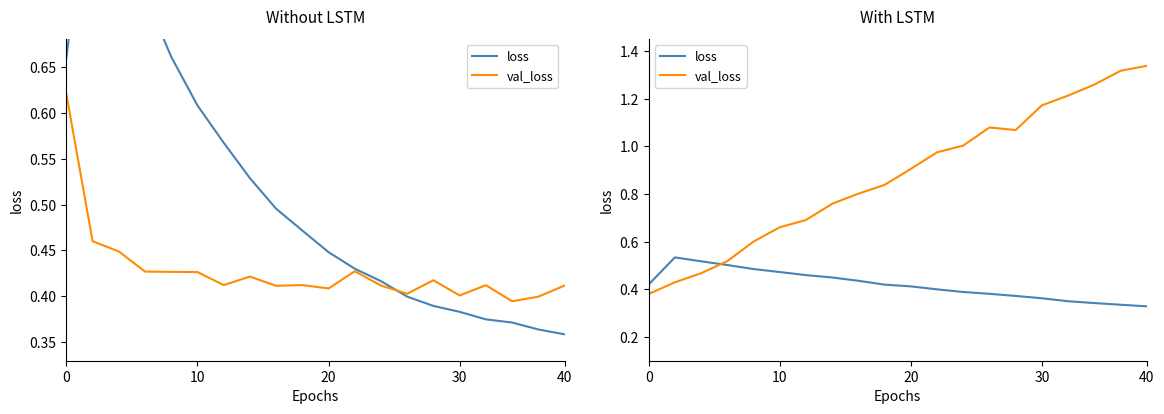

What is the minimum value shown in the chart?

0.3